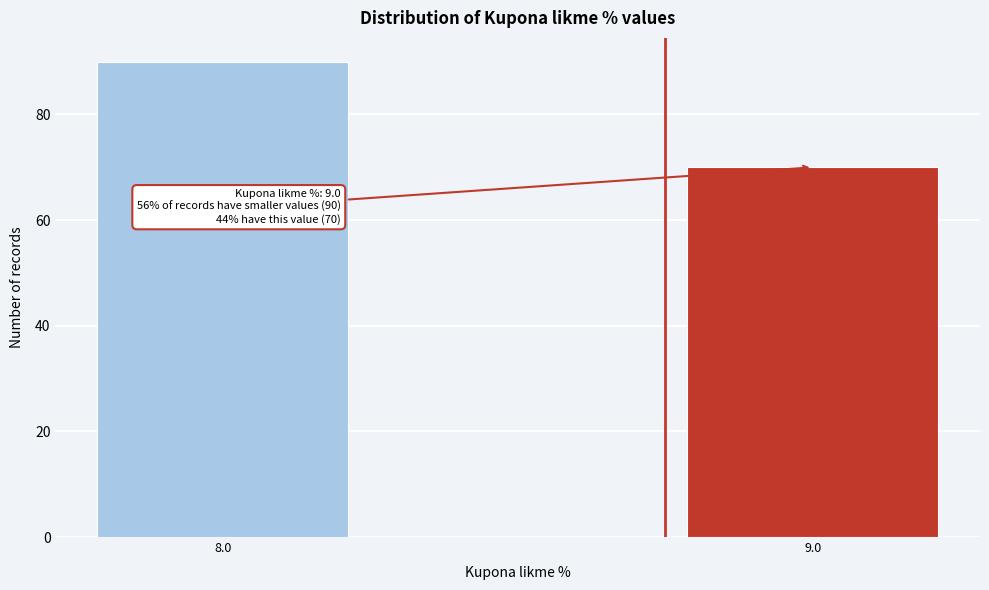

Reading left to right, transcribe all the data shown in this chart.

8.0=90	9.0=70